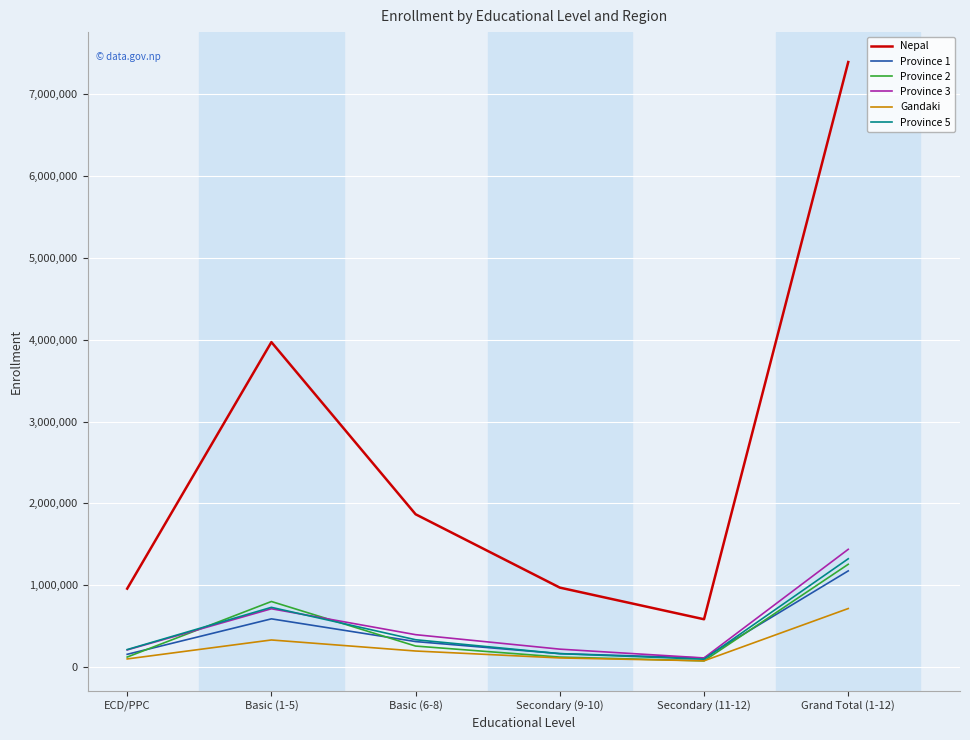

Which series has the widest spread of values?

Nepal